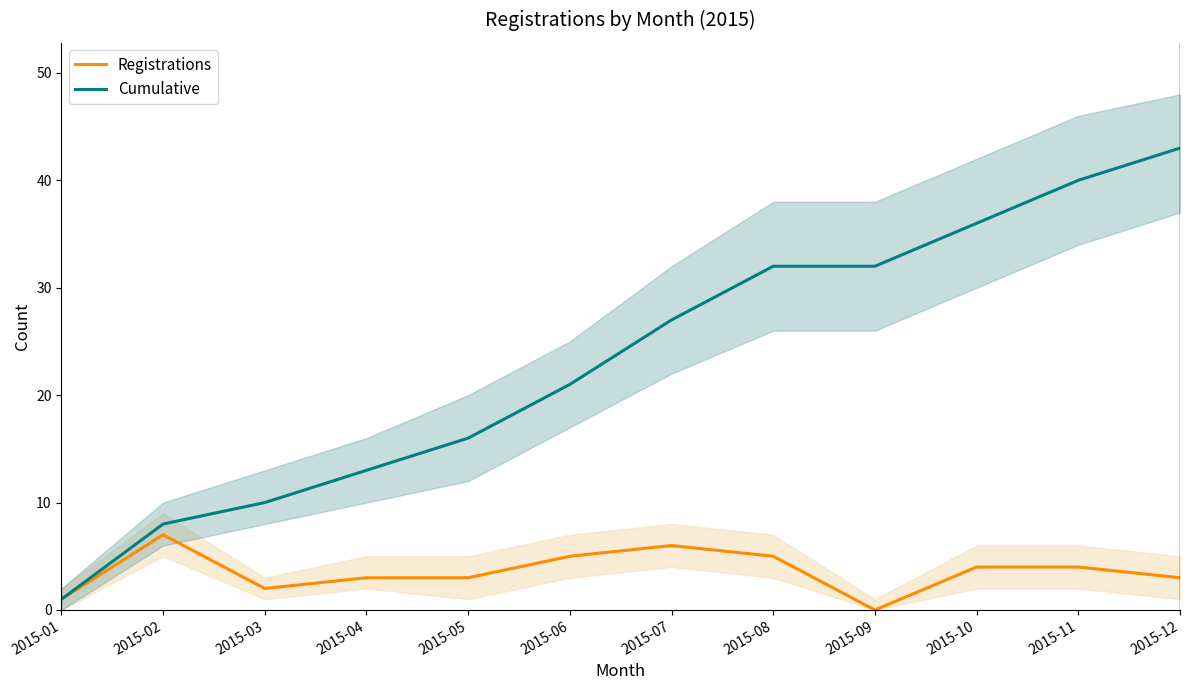

Reading left to right, list all the values displayed in this chart.

Registrations: 1	7	2	3	3	5	6	5	0	4	4	3
Cumulative: 1	8	10	13	16	21	27	32	32	36	40	43